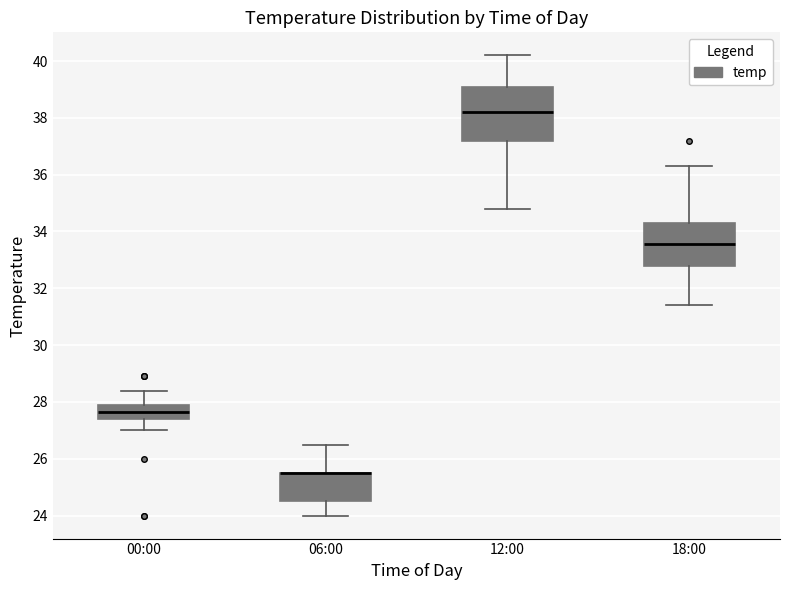

Comparing the boxes themselves (not the whiskers), which one is the tallest?

12:00